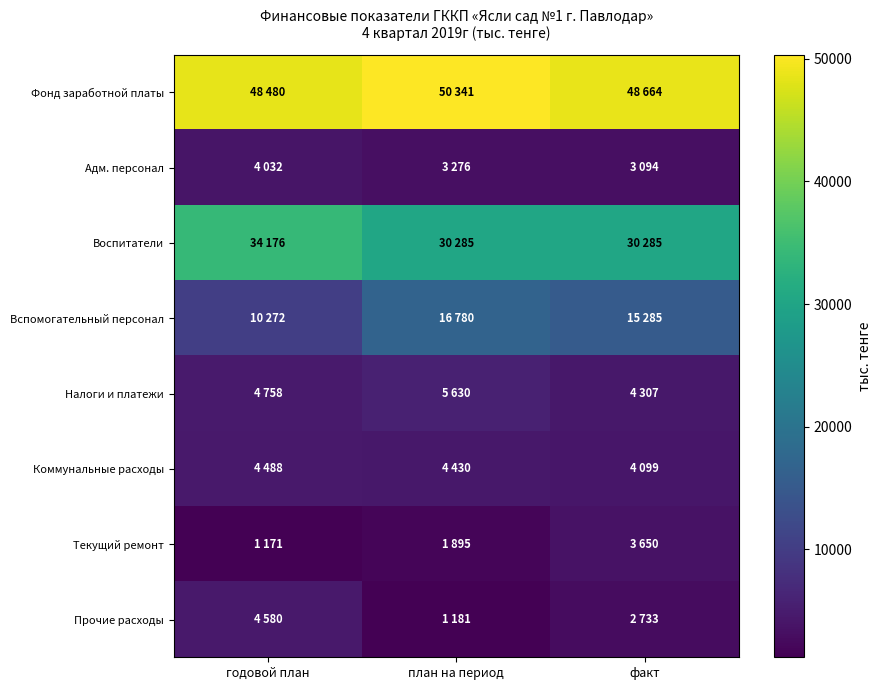

At which category is the sum across all series the highest?

план на период